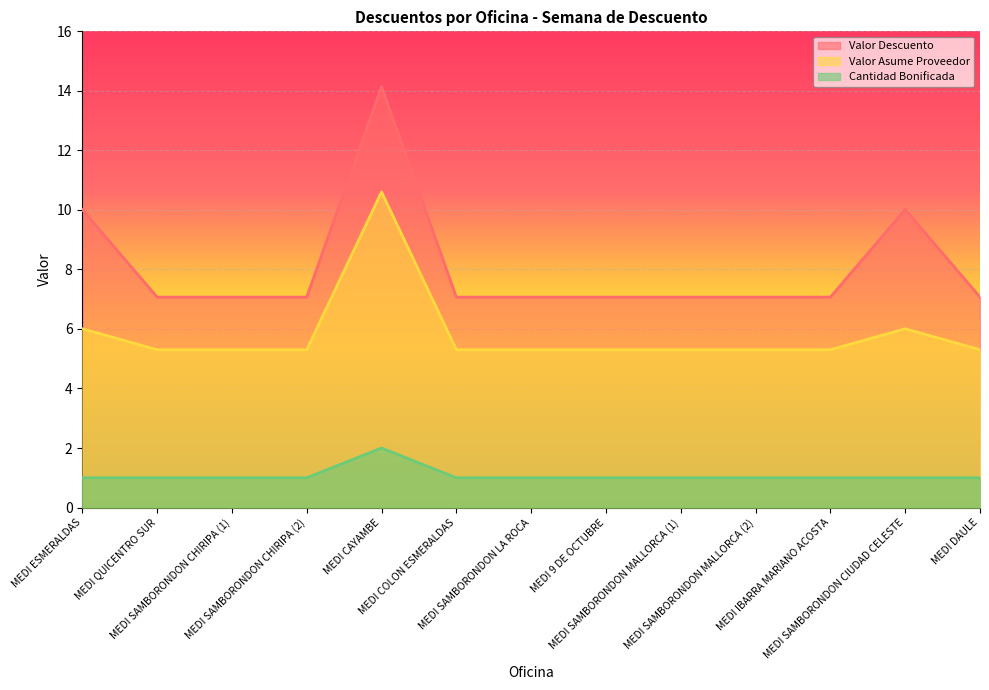

What is the smallest value displayed?

1.0